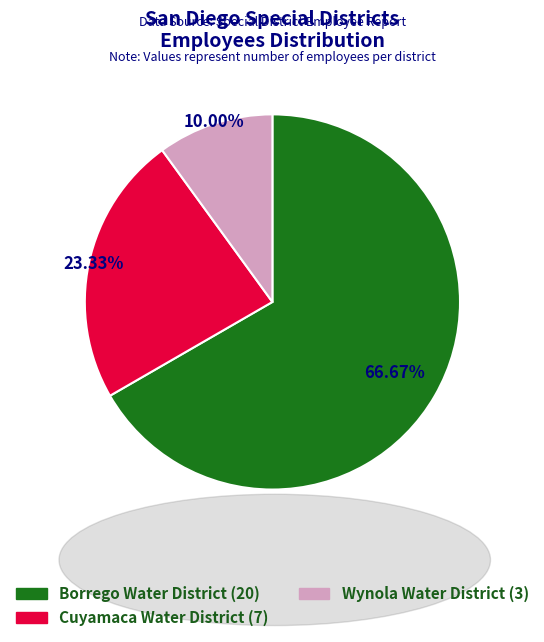

Is the sum of Cuyamaca Water District and Wynola Water District greater than half?

No